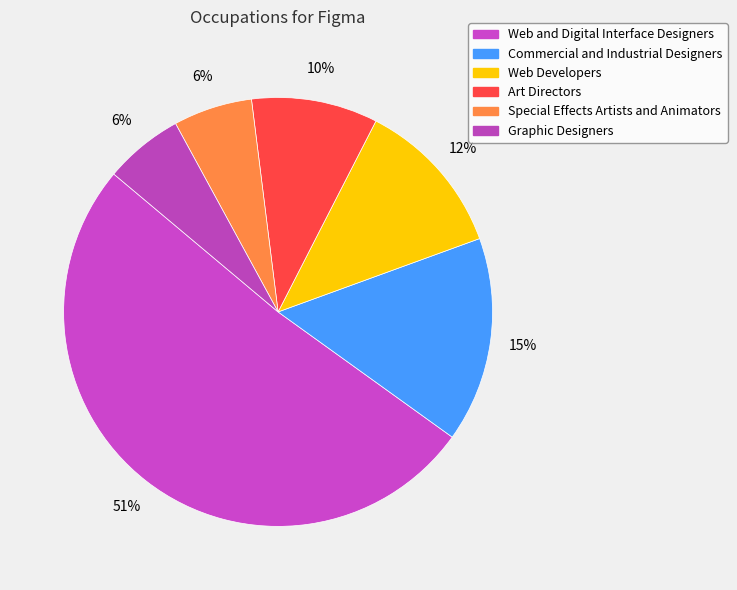

What is the ratio of the value at Special Effects Artists and Animators to the value at Graphic Designers?

1.0